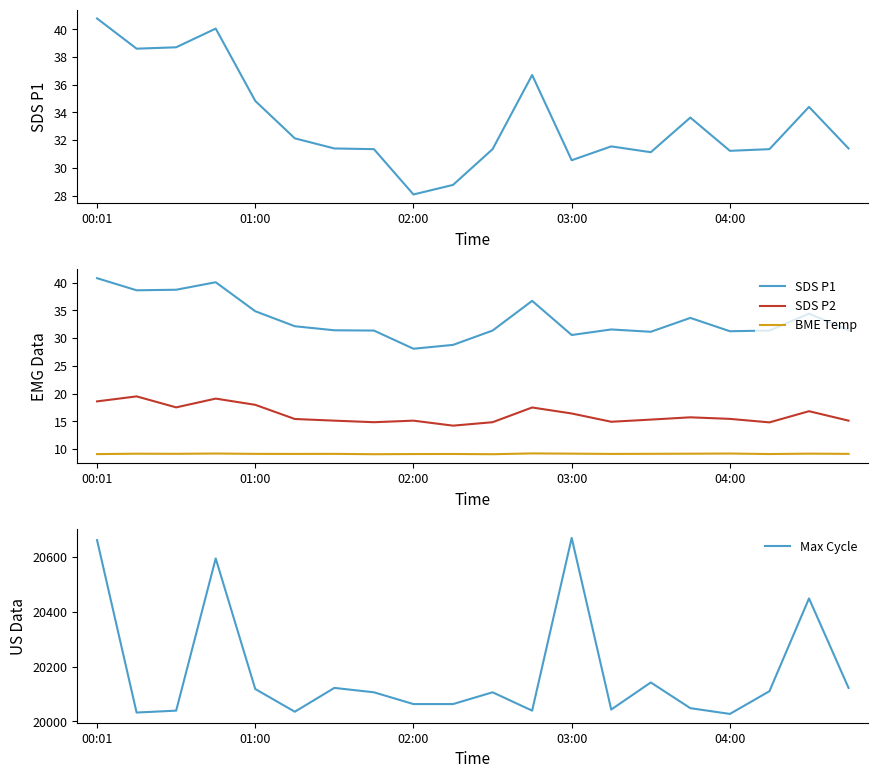

The SDS P2 series shows 25.6 at 04:00. True or false?

False